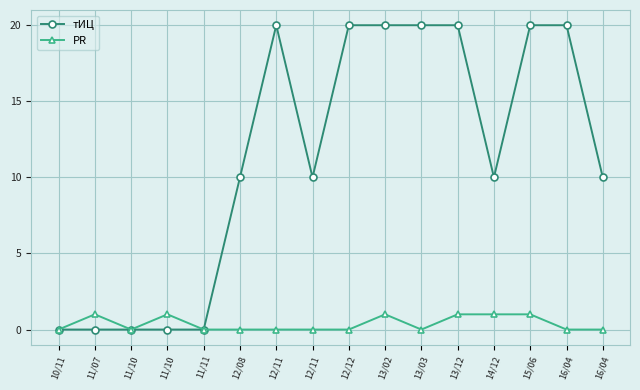

What is the label of the 10th point from the left?

13/02